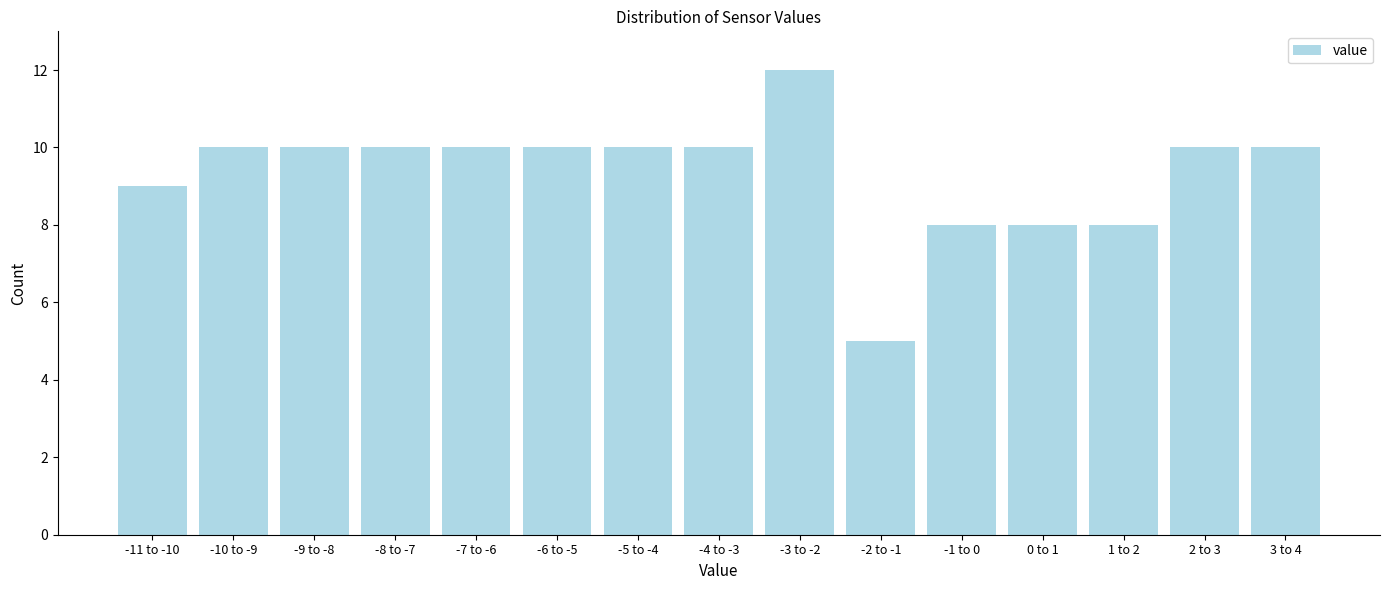

Reading right to left, what are all the values shown in this chart?

10	10	8	8	8	5	12	10	10	10	10	10	10	10	9